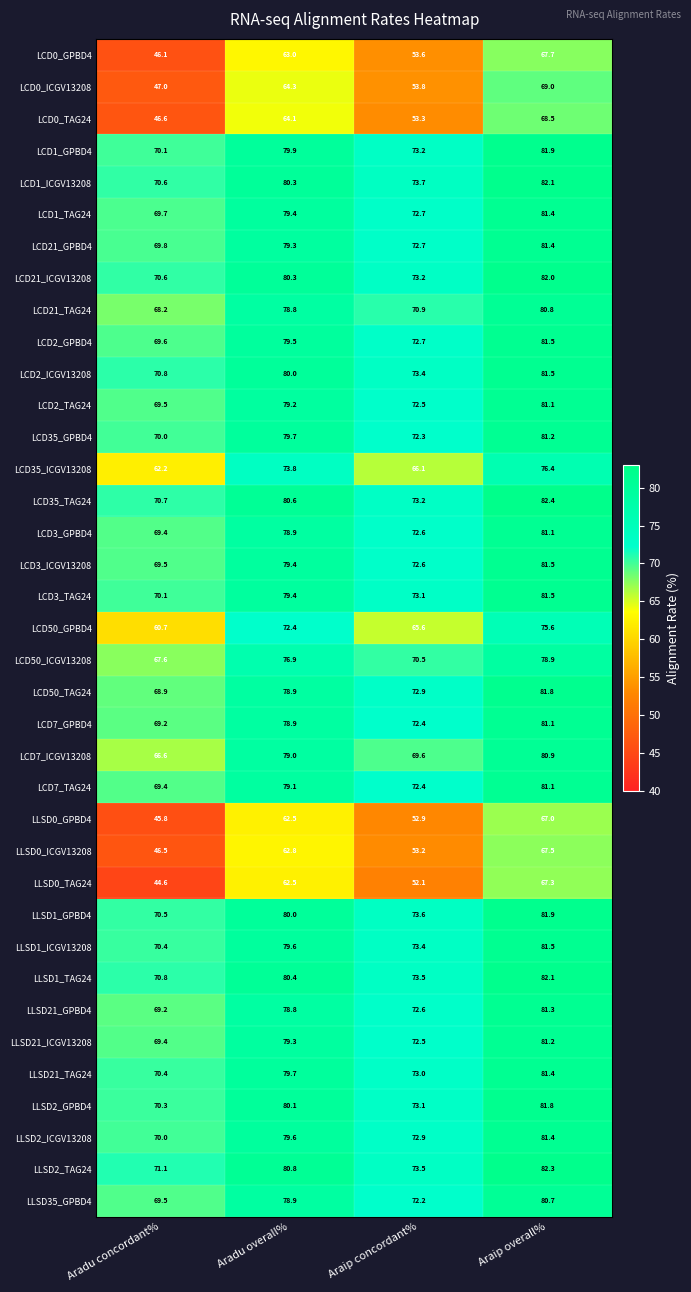

Is the value of LCD21_ICGV13208 at Aradu concordant% greater than the value of LCD3_GPBD4 at Aradu concordant%?

Yes